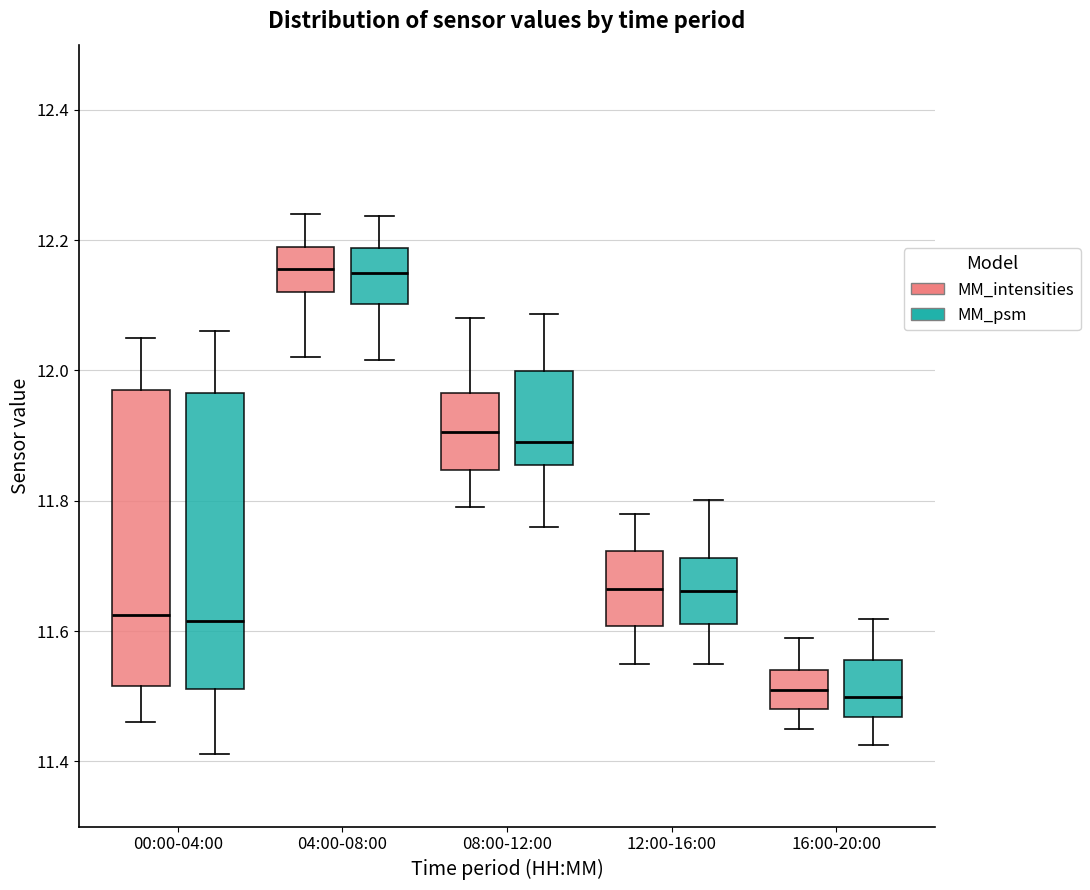

Where is the upper edge of the box for 08:00-12:00 (MM_psm) on the y-axis? The values are not printed on the chart, so give them approximately, as read against the axis.

12.00